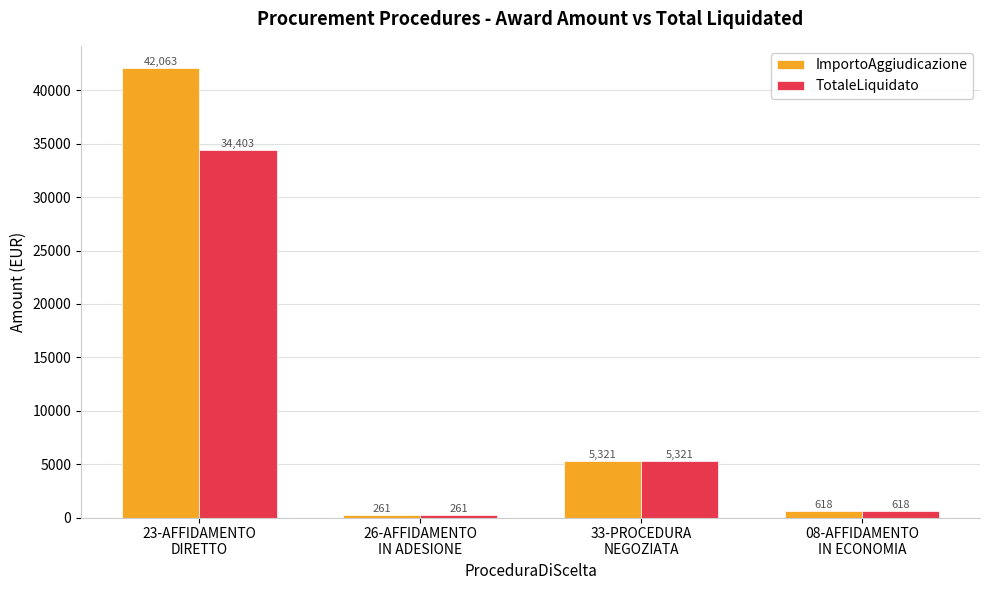

What is the difference between the maximum and minimum values in the TotaleLiquidato series?

34142.1